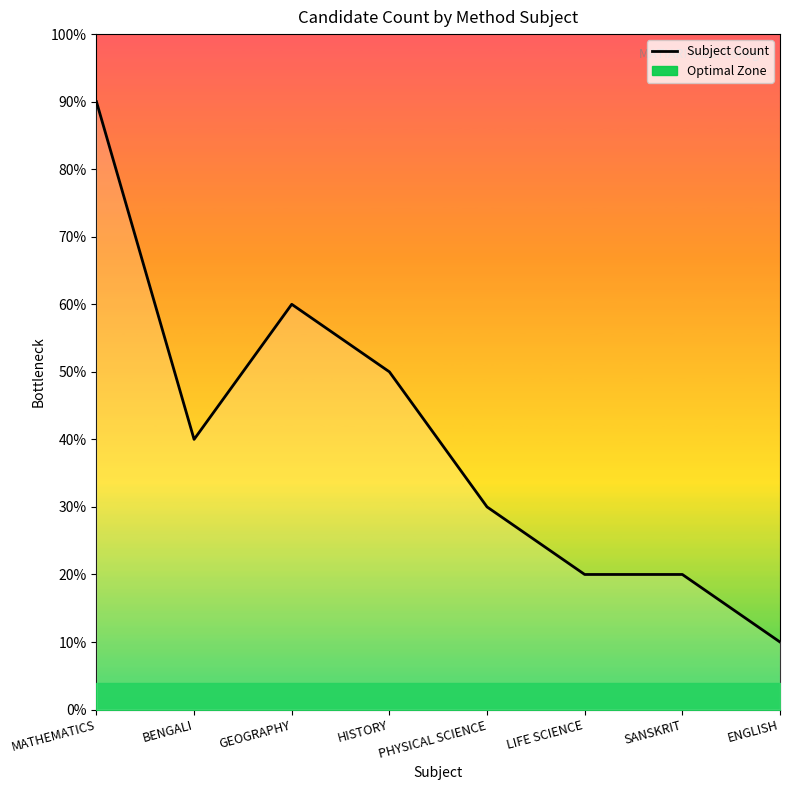

Reading right to left, transcribe all the data shown in this chart.

1	2	2	3	5	6	4	9